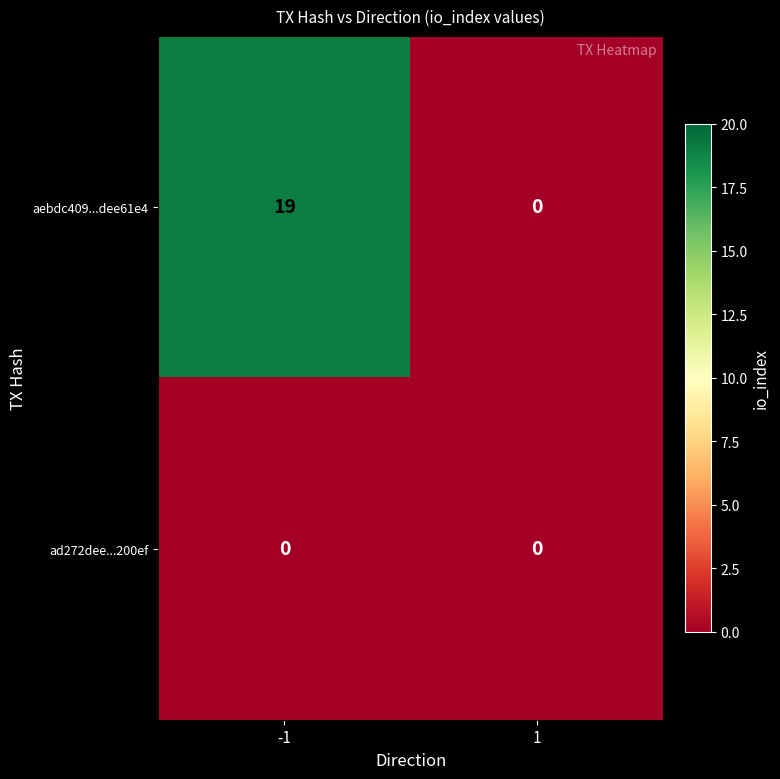

What is the difference between the maximum and minimum values in the aebdc409...dee61e4 series?

19